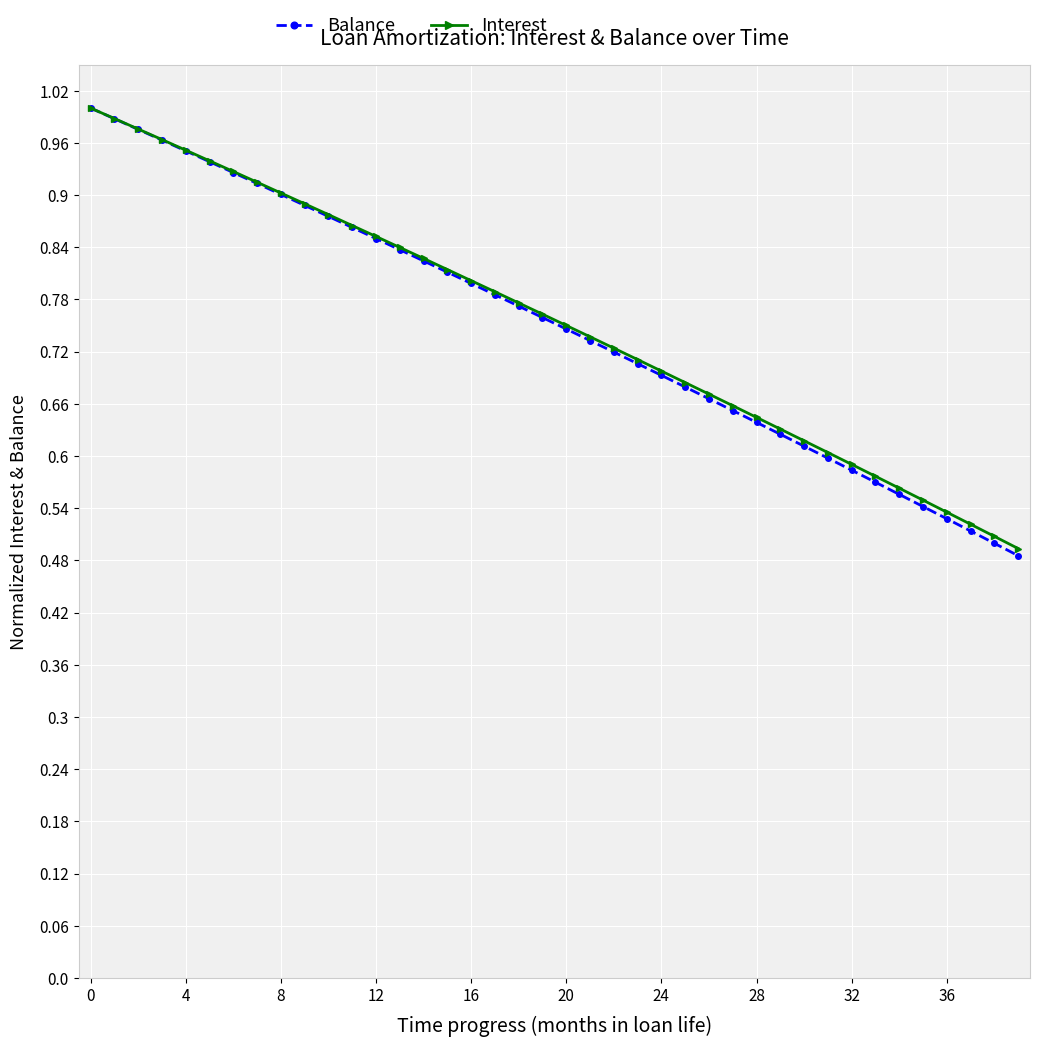

At how many categories does at least one series exceed 0?

40